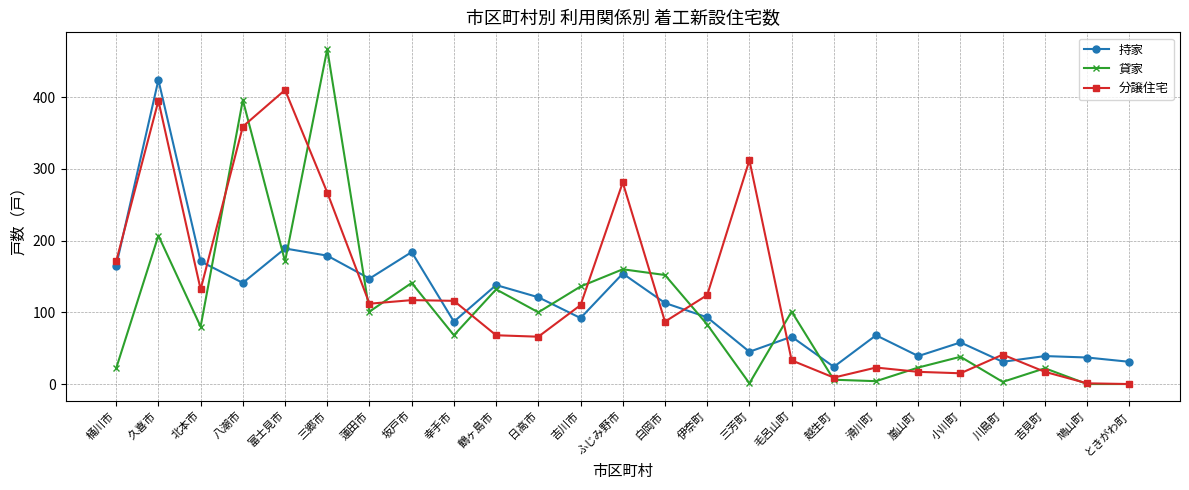

Does the chart have visible grid lines?

Yes